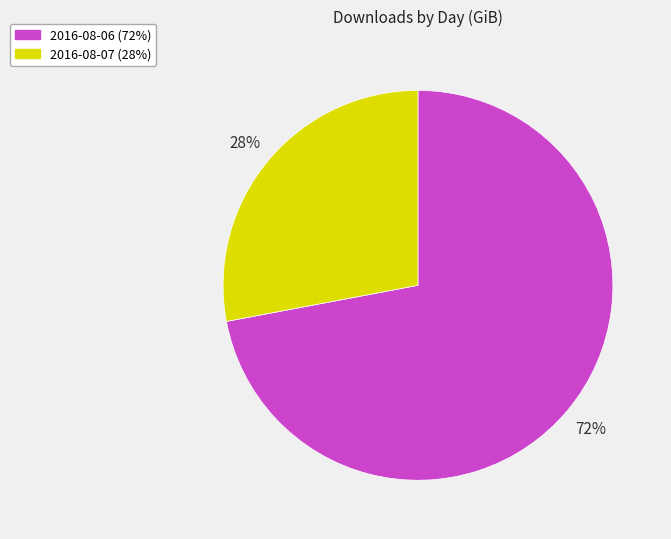

What is the largest slice in the pie chart?

2016-08-06